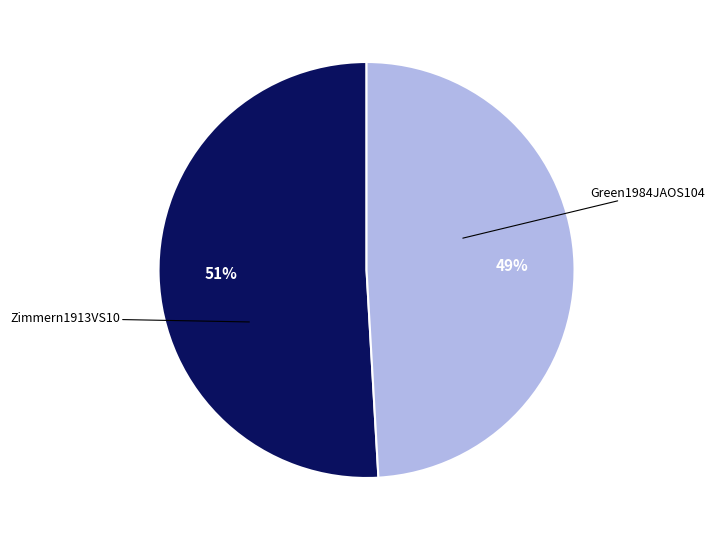

Count the number of slices in the pie.

2